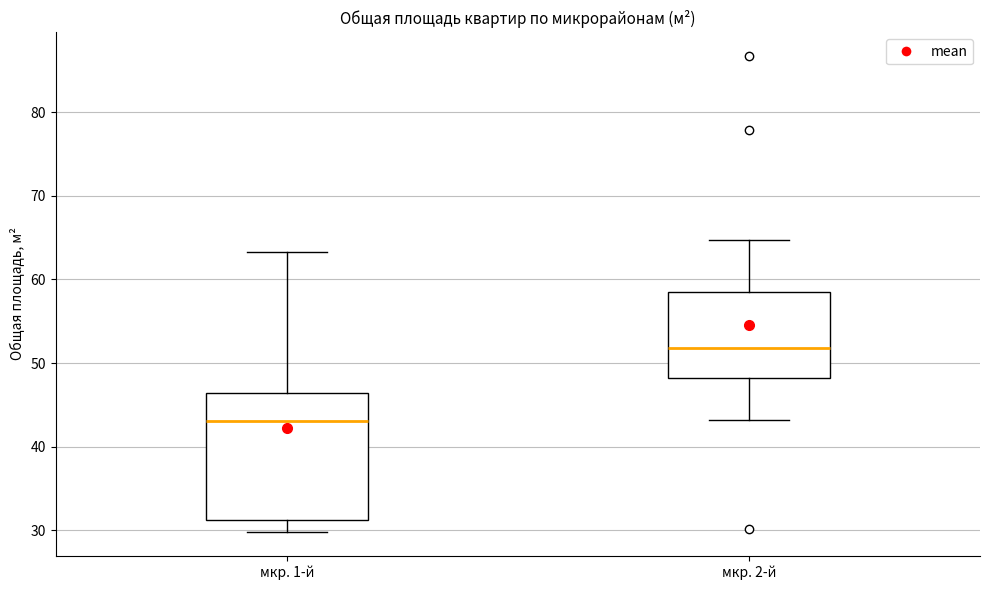

Where does the lower whisker of the box for мкр. 1-й end on the y-axis? The values are not printed on the chart, so give them approximately, as read against the axis.

30